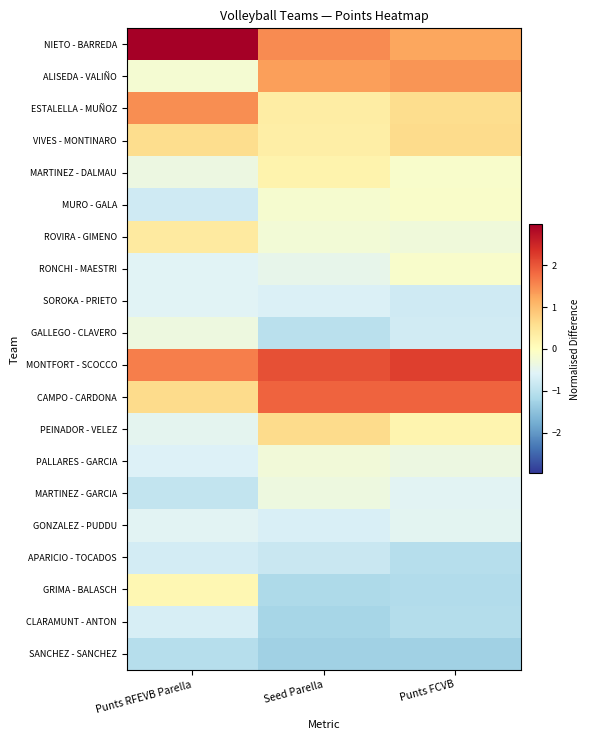

Rank the series by their maximum value, from lowest to highest.

SANCHEZ - SANCHEZ, APARICIO - TOCADOS, CLARAMUNT - ANTON, SOROKA - PRIETO, GONZALEZ - PUDDU, GALLEGO - CLAVERO, MARTINEZ - GARCIA, PALLARES - GARCIA, RONCHI - MAESTRI, MURO - GALA, GRIMA - BALASCH, MARTINEZ - DALMAU, ROVIRA - GIMENO, VIVES - MONTINARO, PEINADOR - VELEZ, ALISEDA - VALIÑO, ESTALELLA - MUÑOZ, CAMPO - CARDONA, MONTFORT - SCOCCO, NIETO - BARREDA